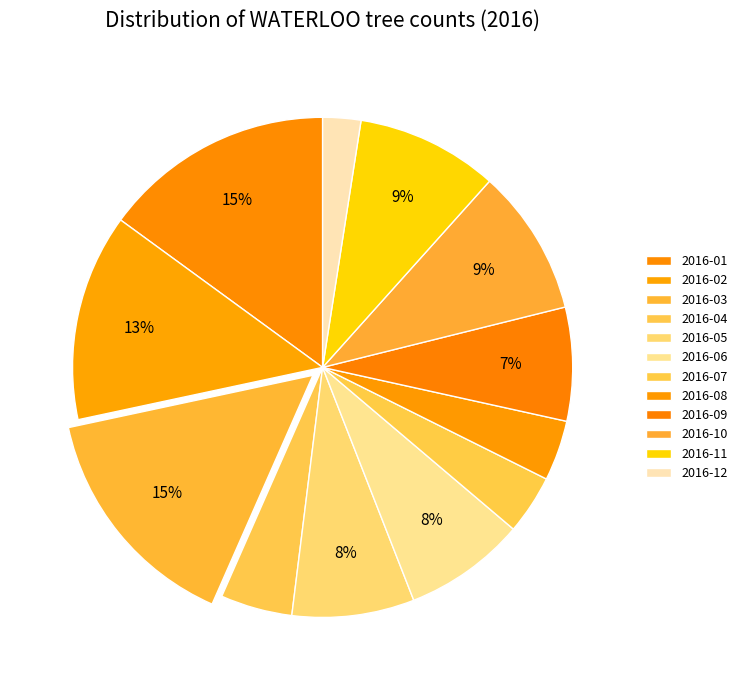

What percentage is NOT represented by 2016-11?

90.8%